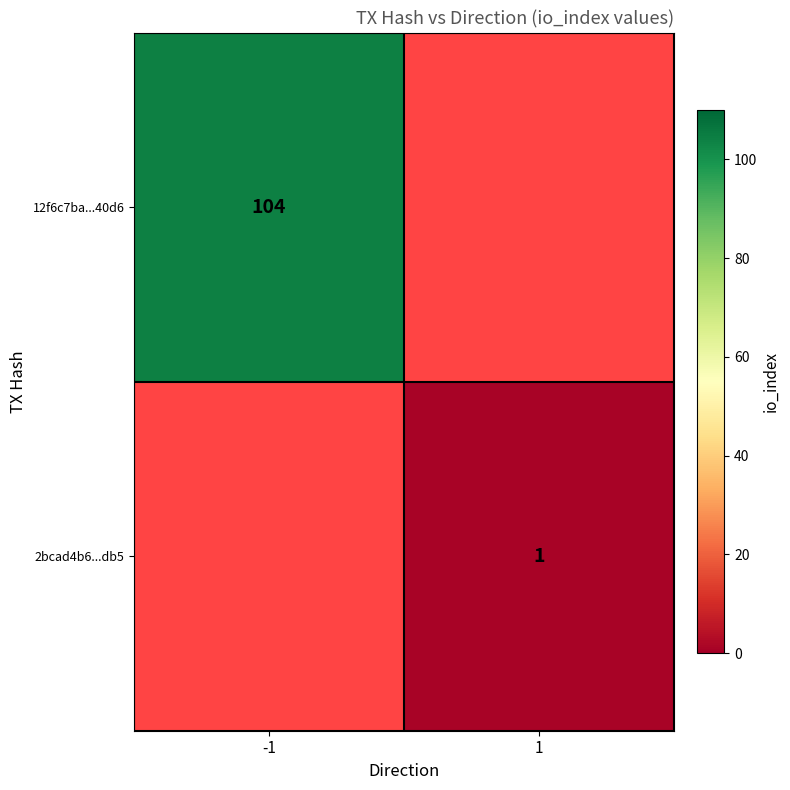

Is the value of 2bcad4b6...db5 at 1 greater than the value of 12f6c7ba...40d6 at -1?

No